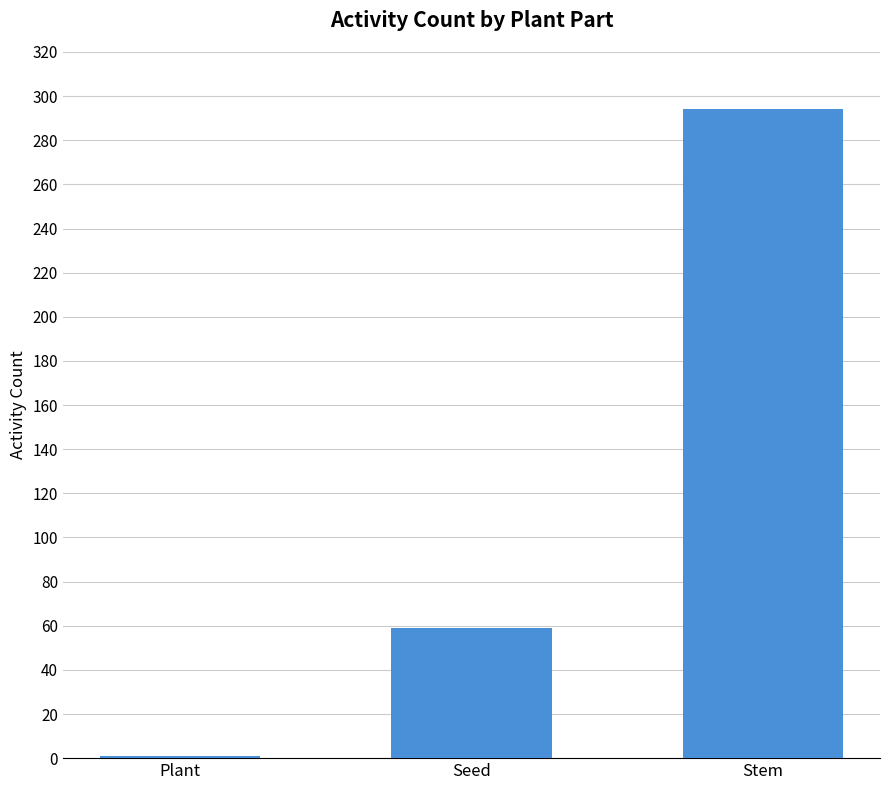

Where is the data nearest to the value 147?

Seed